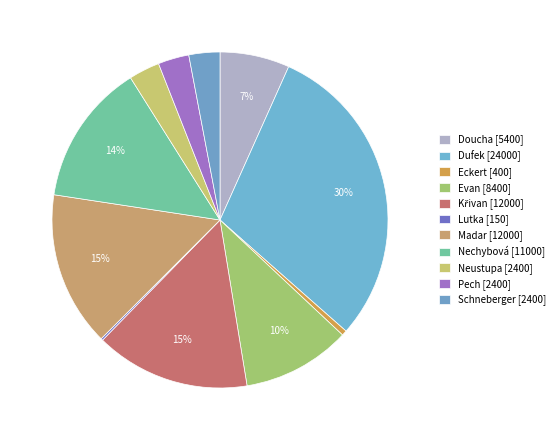

Is there a majority slice in this chart?

No